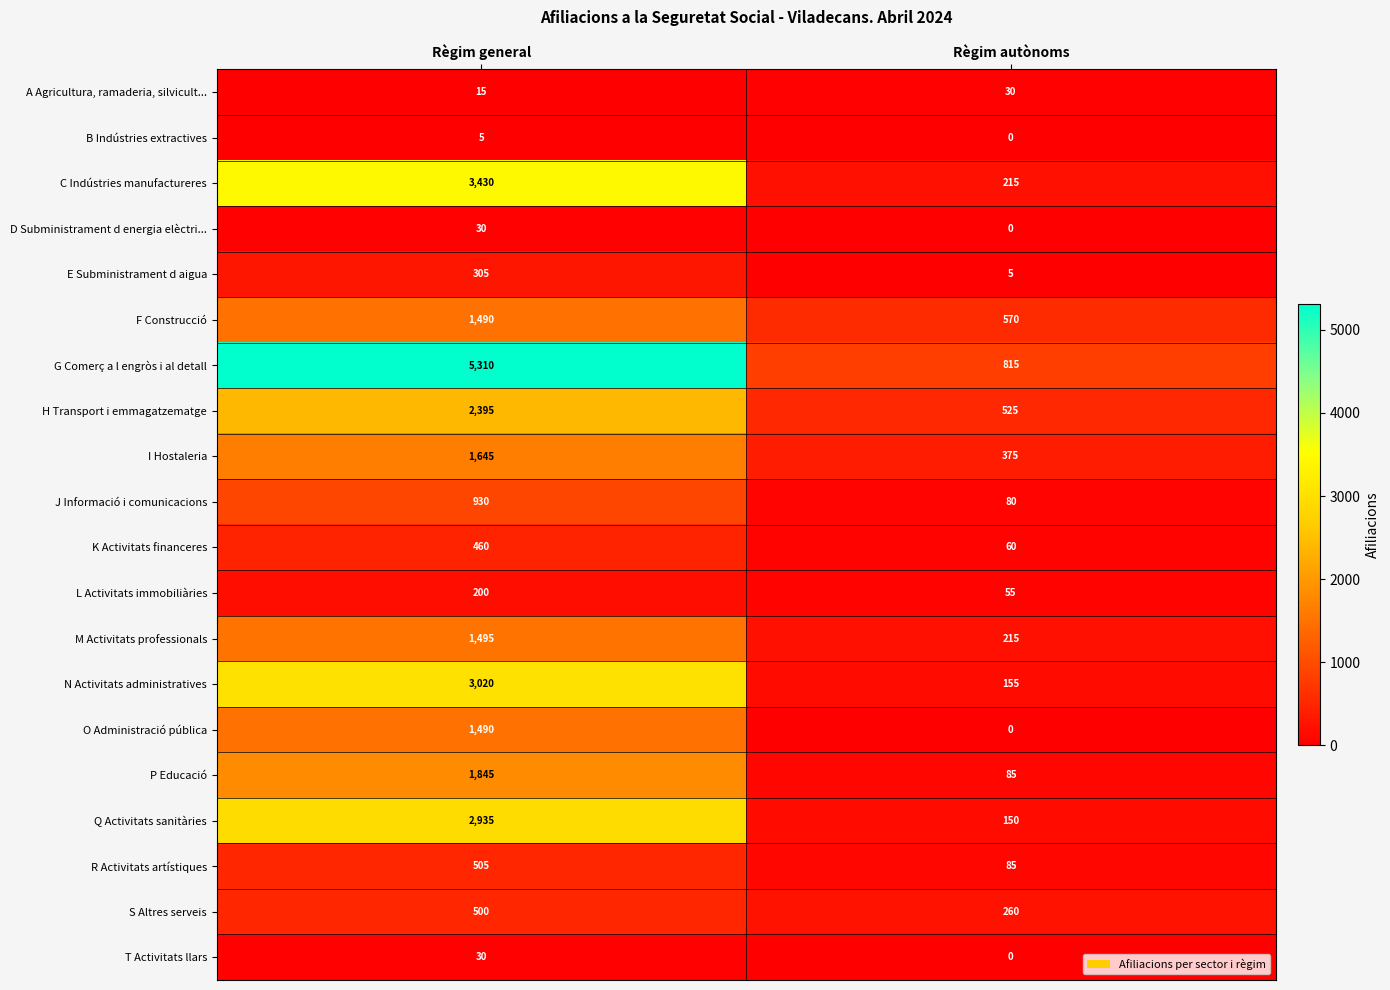

At which category does the chart reach its minimum across all series?

Règim autònoms